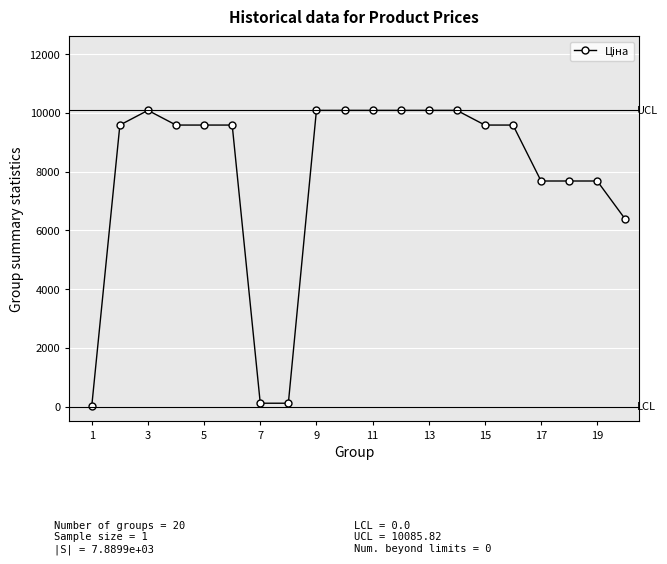

What is the value of the 5th point from the left?

9585.4